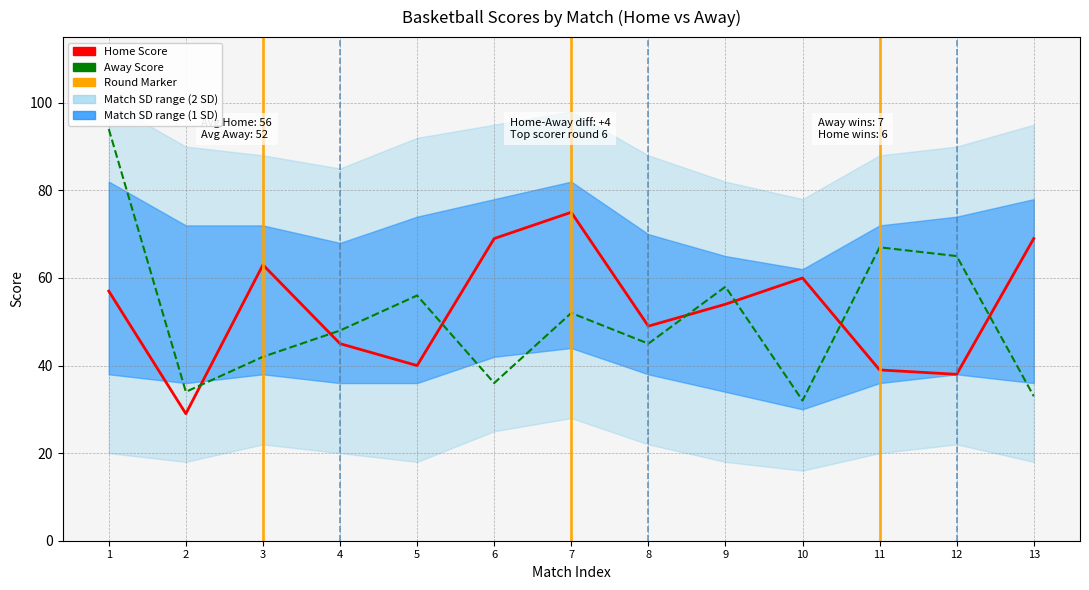

Reading right to left, transcribe all the data shown in this chart.

Home Score: 69	38	39	60	54	49	75	69	40	45	63	29	57
Away Score: 33	65	67	32	58	45	52	36	56	48	42	34	94